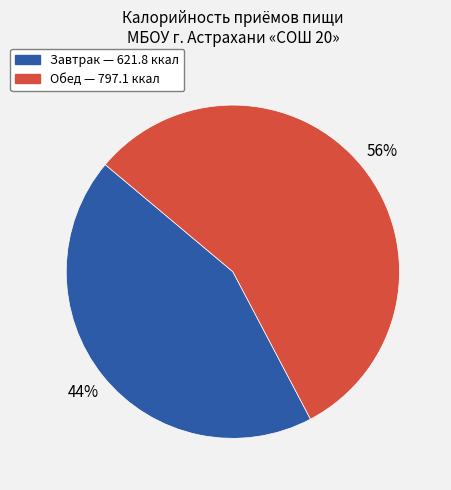

What is the ratio of the value at Обед — 797.1 ккал to the value at Завтрак — 621.8 ккал?

1.3